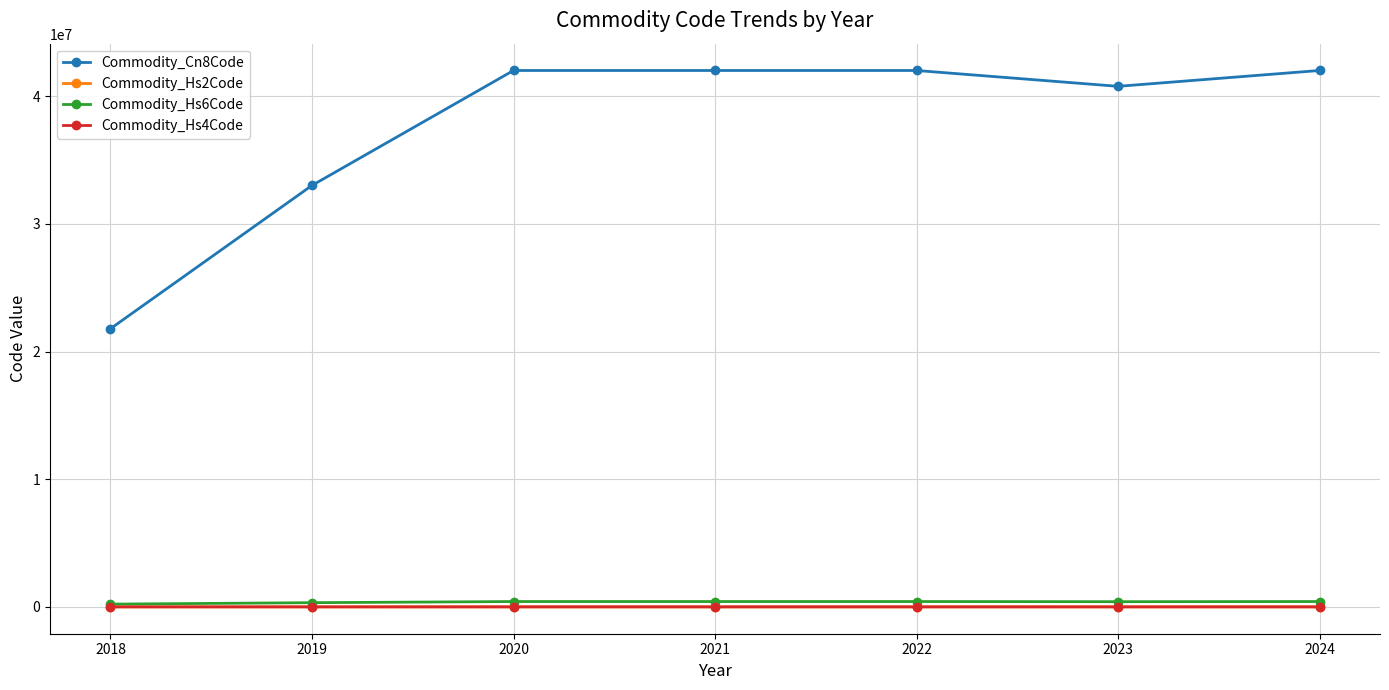

How many data points in Commodity_Hs2Code are less than 42?

3